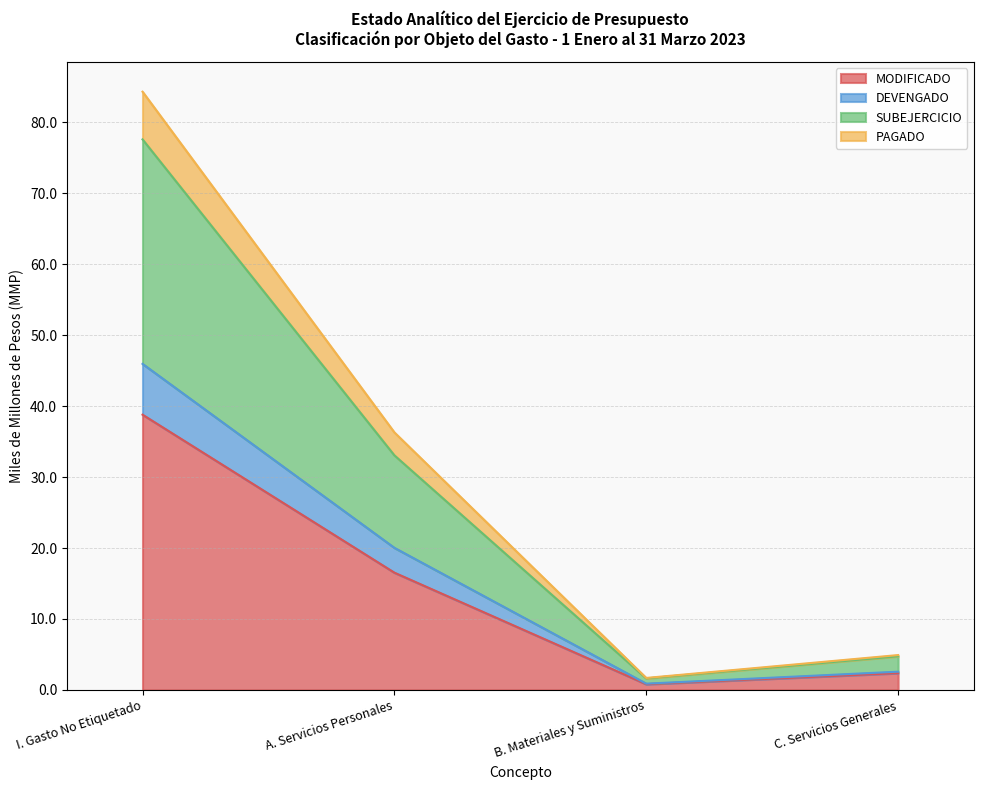

True or false: PAGADO has more than 2 points higher than both neighbors.

False